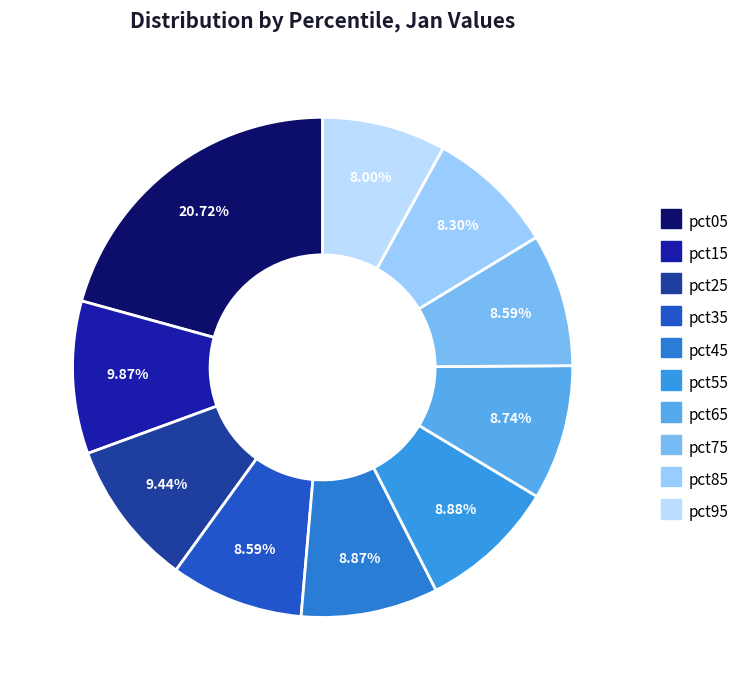

Rank the categories by value from highest to lowest.

pct05, pct15, pct25, pct55, pct45, pct65, pct35, pct75, pct85, pct95